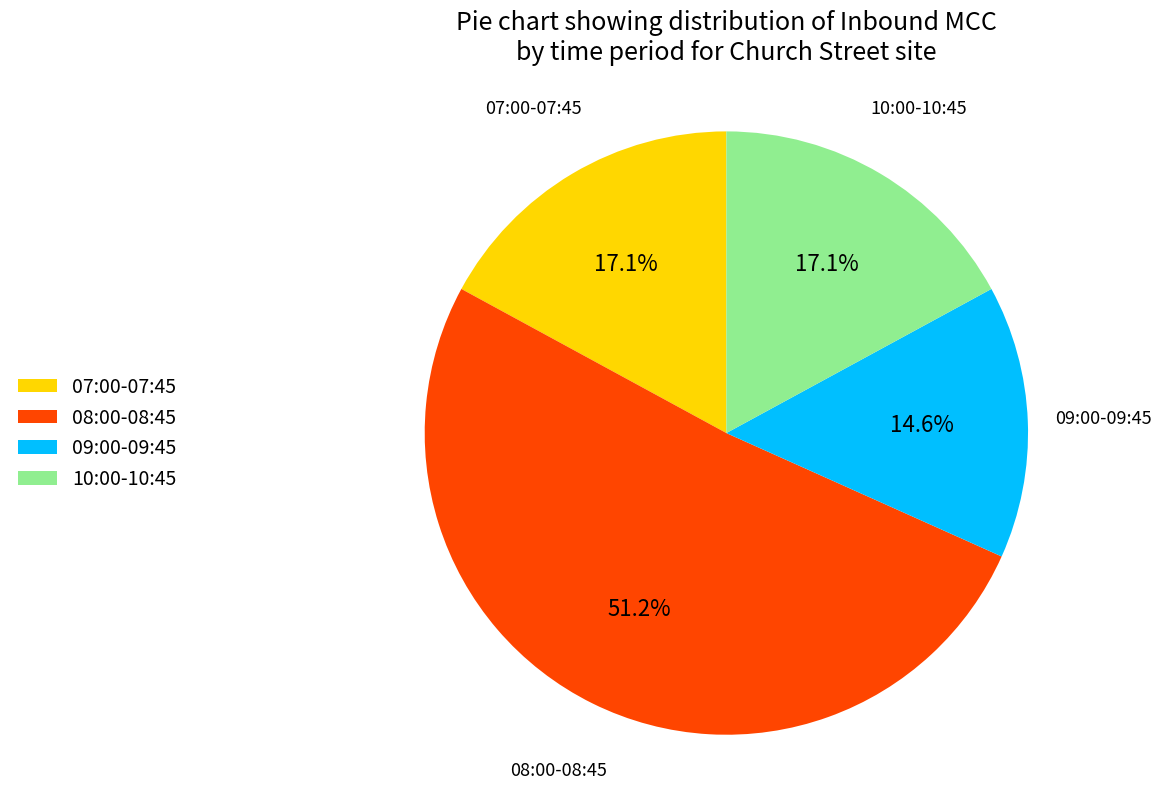

Is there a majority slice in this chart?

Yes